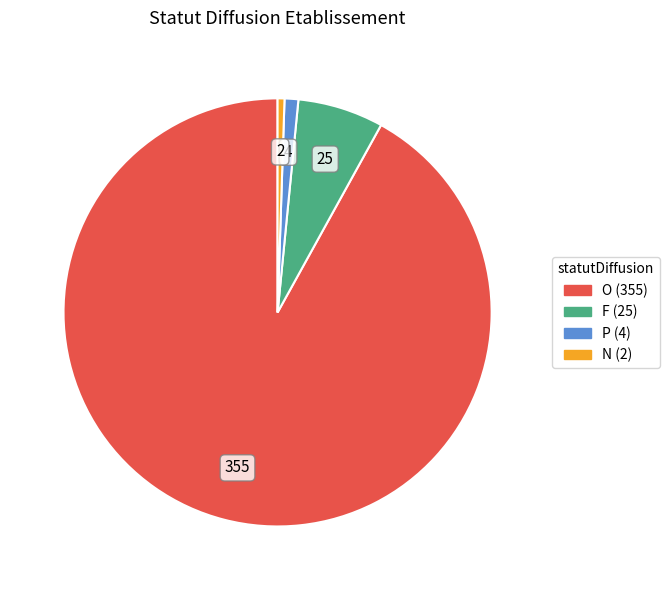

Does O account for over 50% of the chart?

Yes